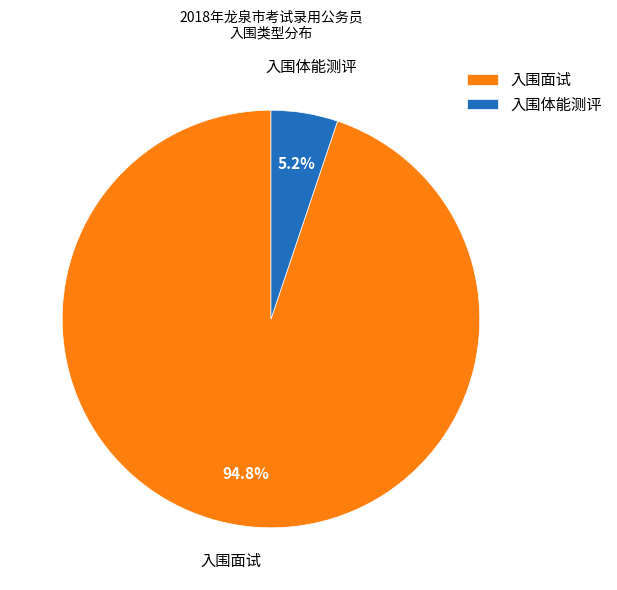

To the nearest percent, what portion does 入围体能测评 represent?

5%